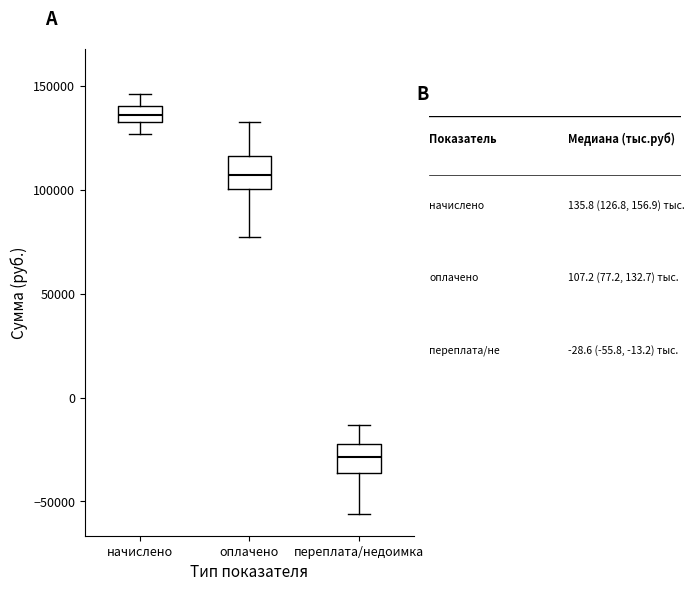

Reading left to right, read every box against the y-axis: the position of its median line, the range the box covers, and the ends of its whiskers. The values are not printed on the chart, so give them approximately, as read against the axis.

начислено: median 135000, box 130000 to 140000, whiskers 125000 to 145000
оплачено: median 105000, box 100000 to 115000, whiskers 75000 to 135000
переплата/недоимка: median -30000, box -35000 to -20000, whiskers -55000 to -15000